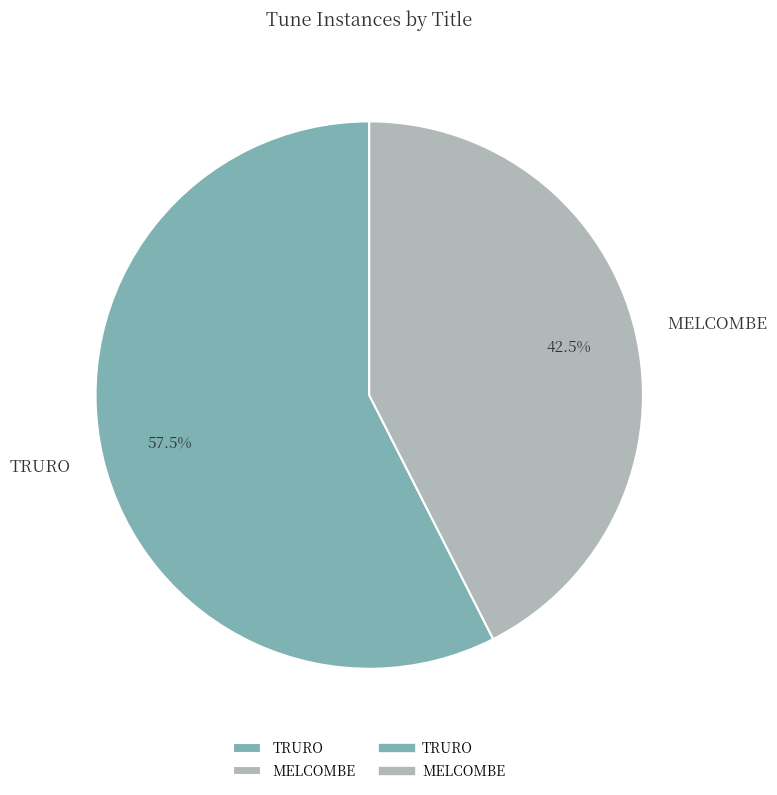

How many slices are in this pie chart?

2